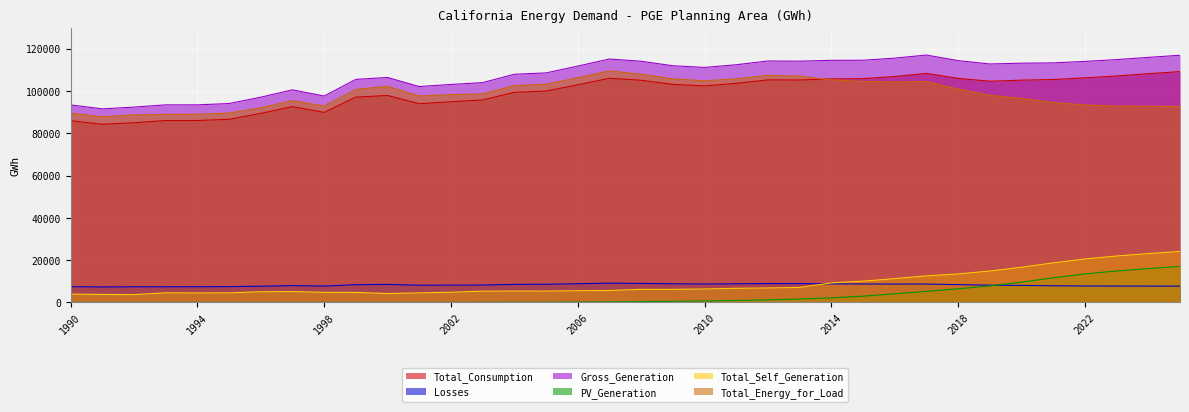

Between 2012 and 2022, which series saw the biggest shift?

Total_Energy_for_Load